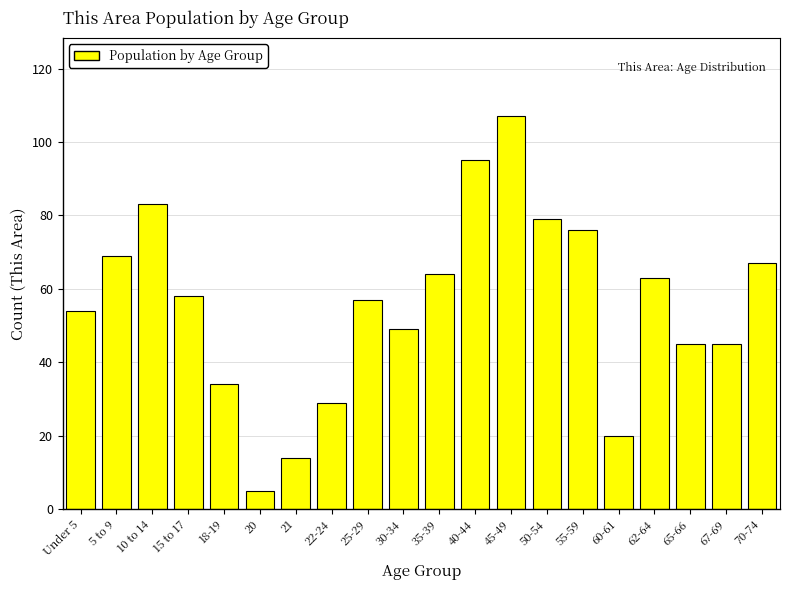

Reading right to left, extract all data points from this chart.

70-74=67	67-69=45	65-66=45	62-64=63	60-61=20	55-59=76	50-54=79	45-49=107	40-44=95	35-39=64	30-34=49	25-29=57	22-24=29	21=14	20=5	18-19=34	15 to 17=58	10 to 14=83	5 to 9=69	Under 5=54